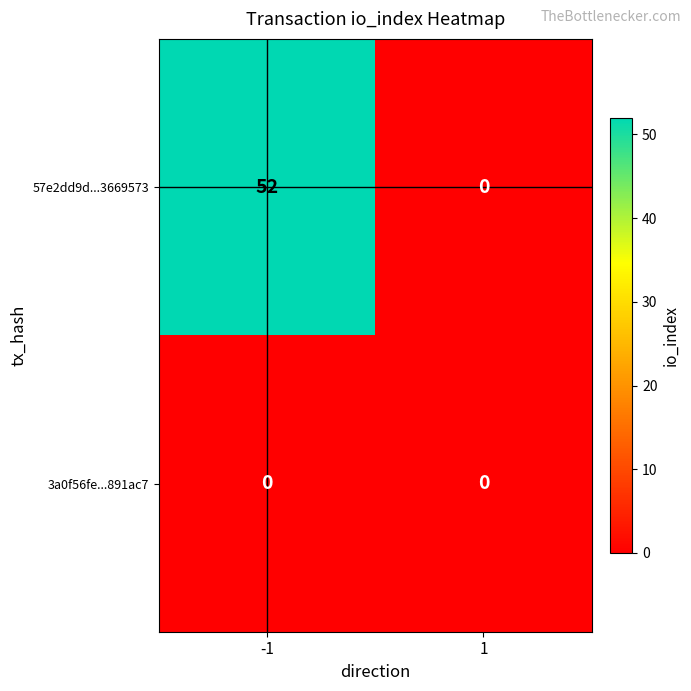

Reading left to right, what are all the values shown in this chart?

57e2dd9d...3669573: 52	0
3a0f56fe...891ac7: 0	0